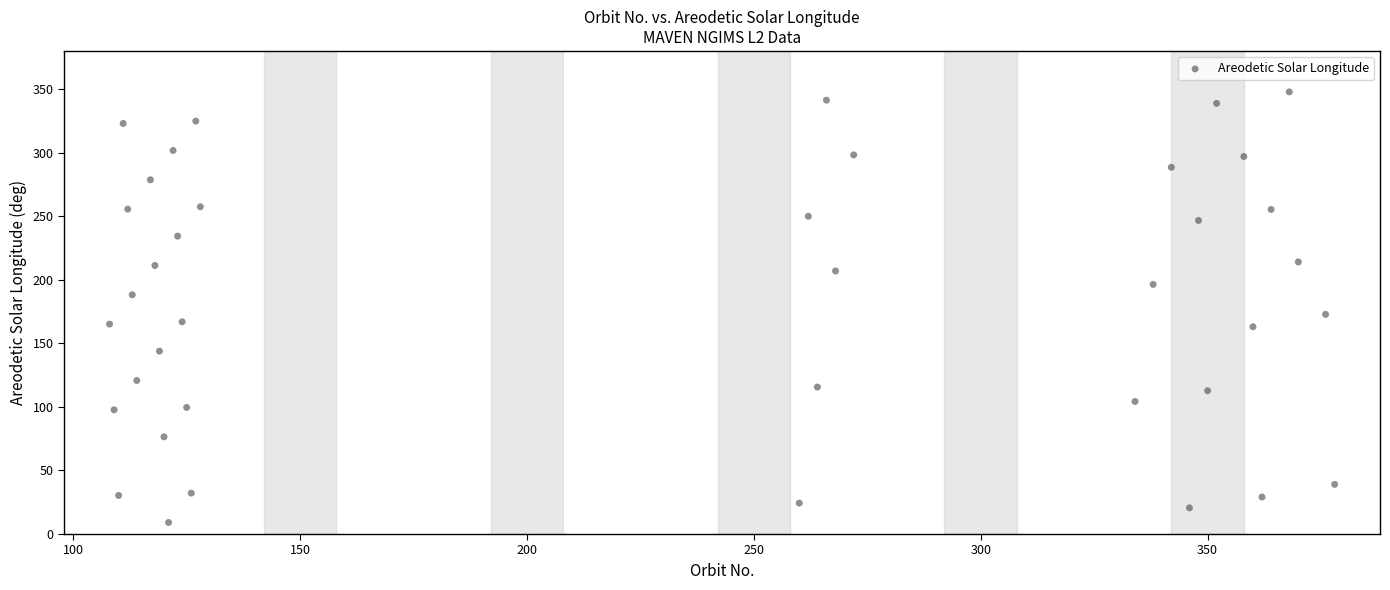

What Y value in the scatter plot is closest to 178?

172.8